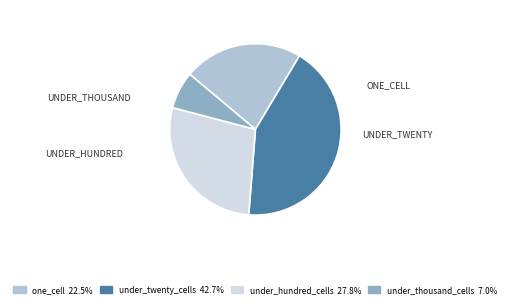

Which category has the smallest portion of the pie?

under_thousand_cells